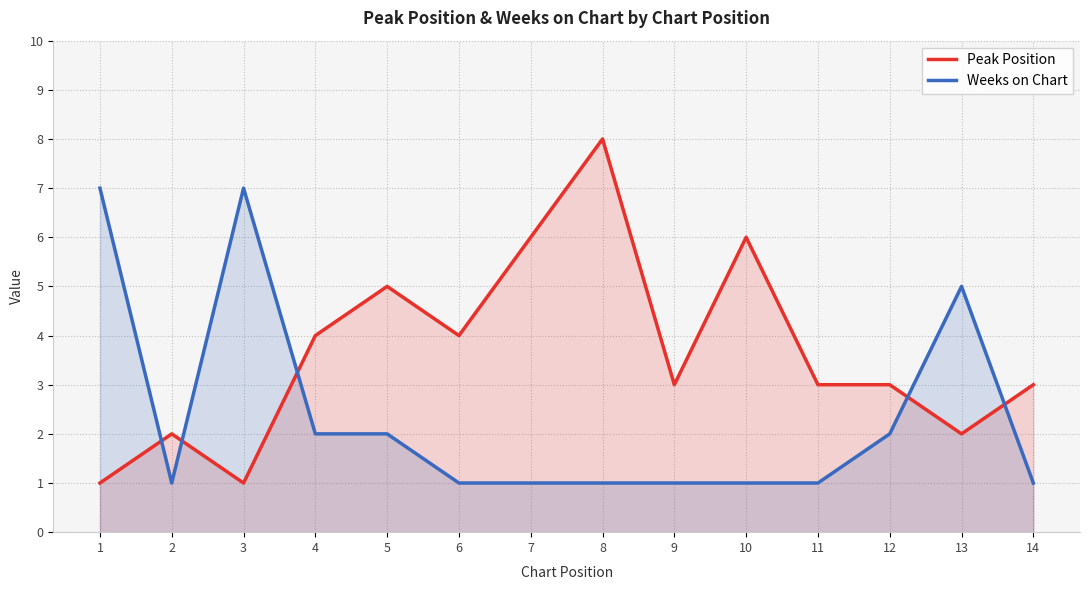

Reading left to right, transcribe all the data shown in this chart.

Peak Position: 1=1	2=2	3=1	4=4	5=5	6=4	7=6	8=8	9=3	10=6	11=3	12=3	13=2	14=3
Weeks on Chart: 1=7	2=1	3=7	4=2	5=2	6=1	7=1	8=1	9=1	10=1	11=1	12=2	13=5	14=1